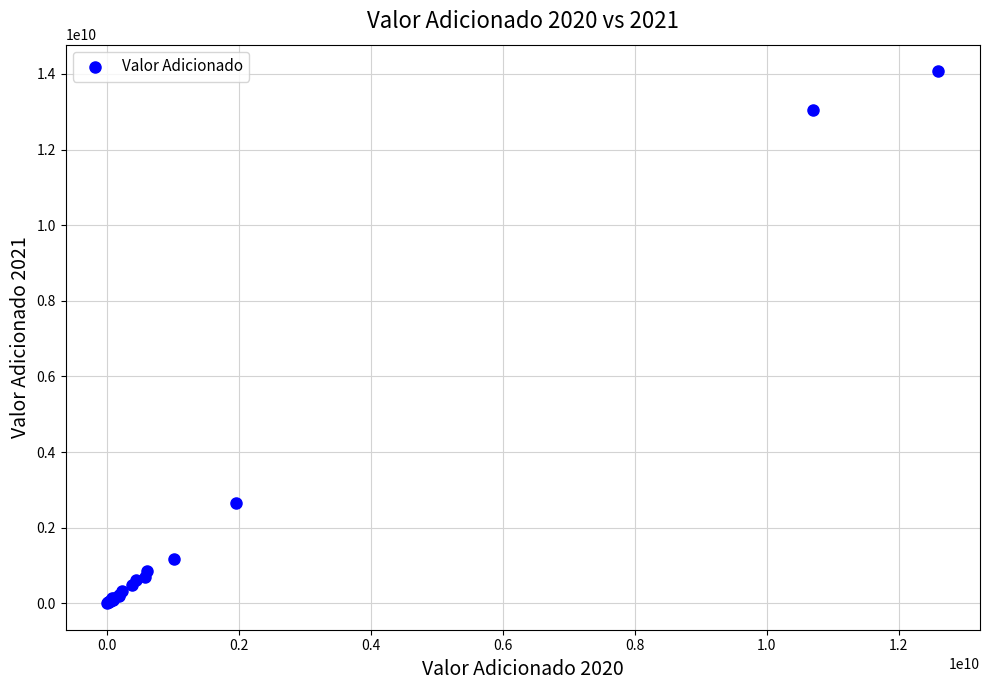

What Y value in the scatter plot is closest to 7037103250?

2639832422